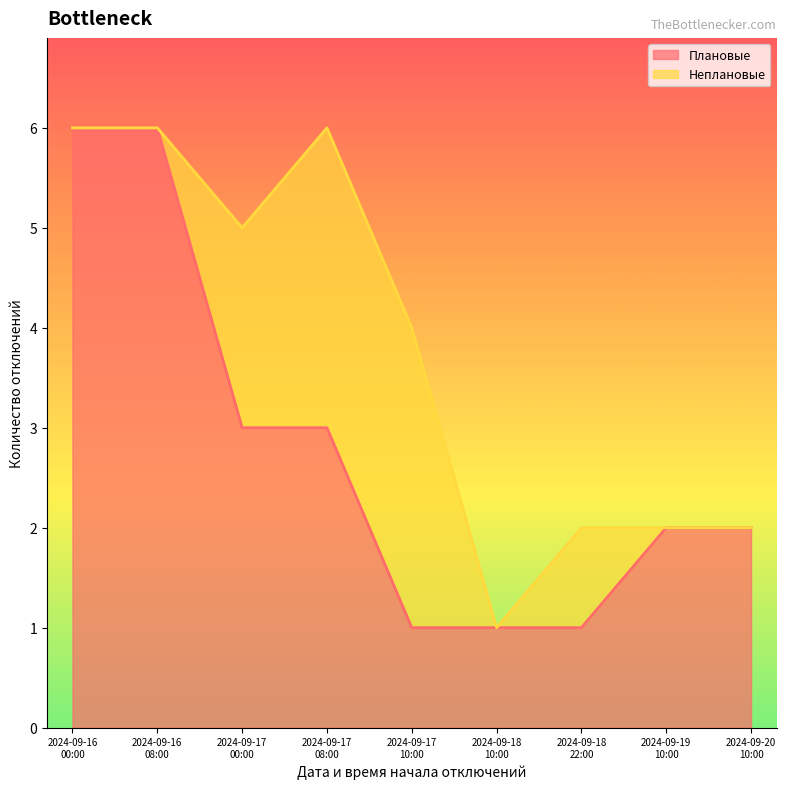

What is the maximum value shown in the chart?

6